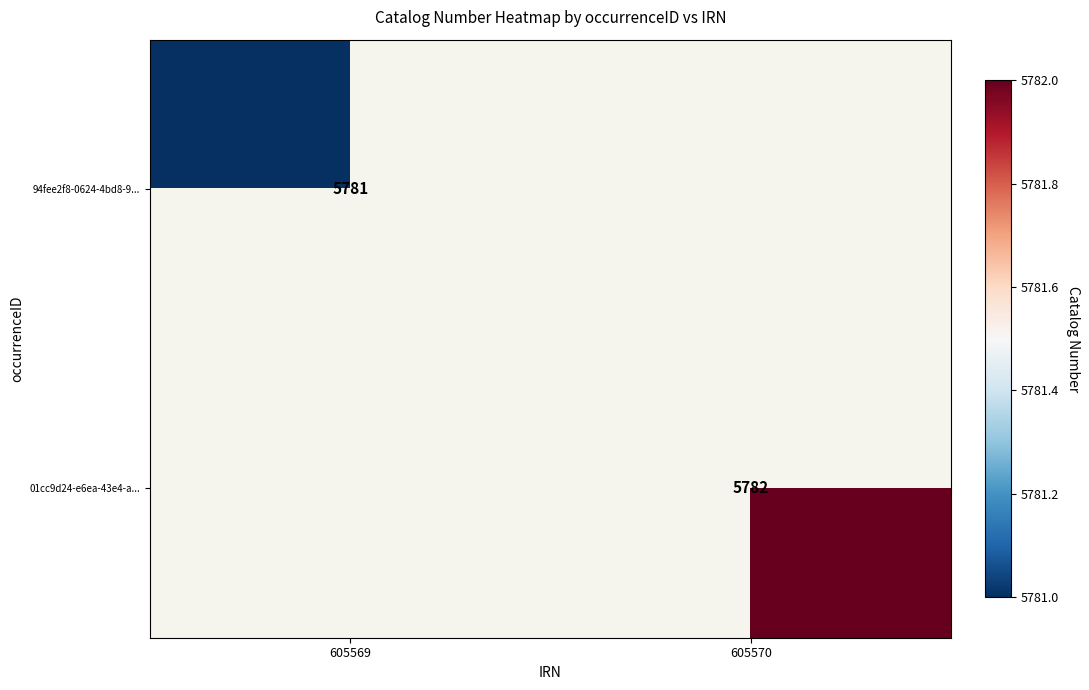

At how many categories does at least one series exceed 5781?

1